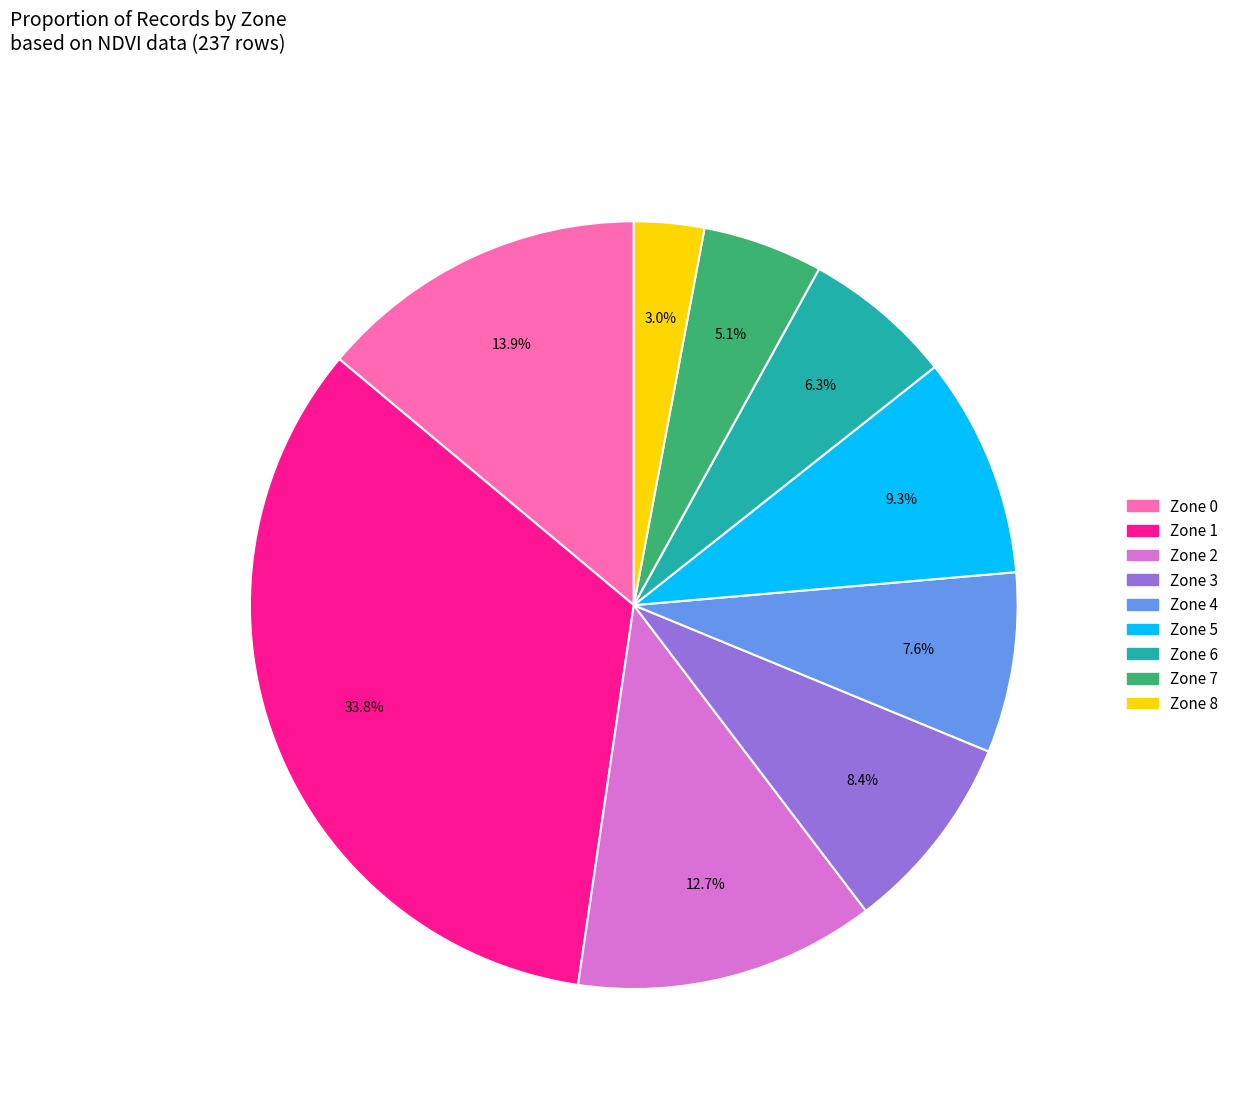

Does Zone 1 represent more than half of the total?

No